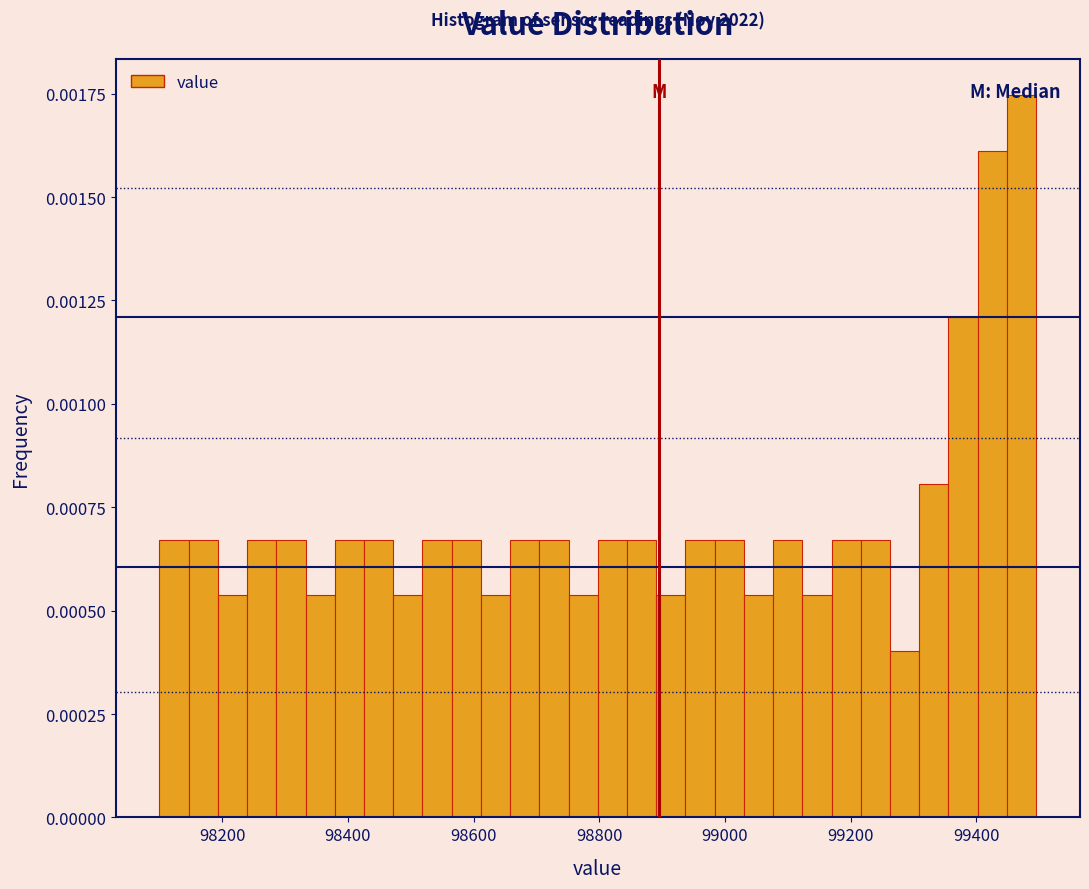

Around what value on the x-axis is the tallest bar? Give the approximate position of its centre, as read against the axis.

99480